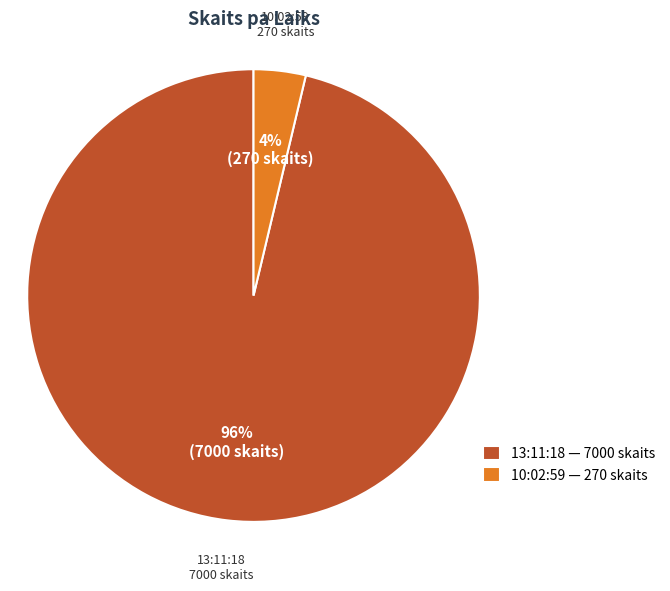

The 13:11:18 slice represents 96% of the pie. True or false?

True